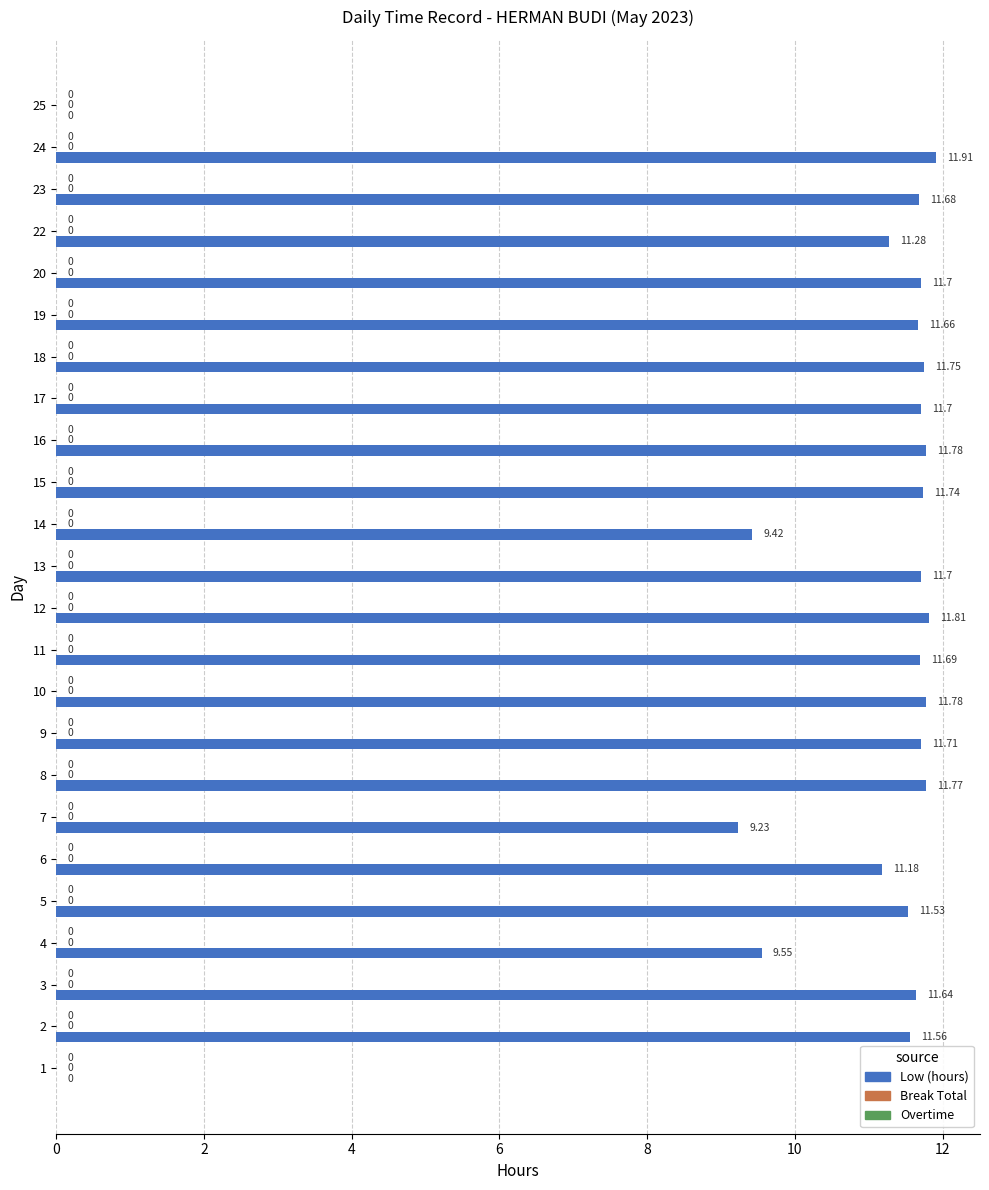

What is the ratio of the value at 24 to the value at 12?

1.0